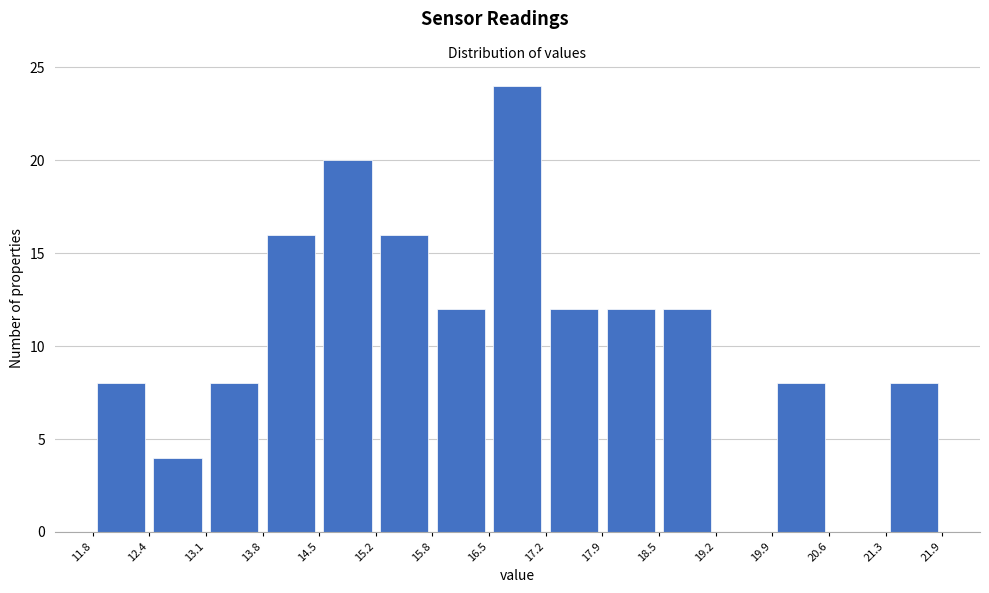

Reading left to right, list every bar in this chart as the range it spans on the x-axis followed by its height. The values are not printed on the chart, so give them approximately, as read against the axis.

11.8 to 12.4: 8
12.4 to 13.1: 4
13.1 to 13.8: 8
13.8 to 14.5: 16
14.5 to 15.2: 20
15.2 to 15.8: 16
15.8 to 16.5: 12
16.5 to 17.2: 24
17.2 to 17.9: 12
17.9 to 18.5: 12
18.5 to 19.2: 12
19.2 to 19.9: 0
19.9 to 20.6: 8
20.6 to 21.3: 0
21.3 to 21.9: 8